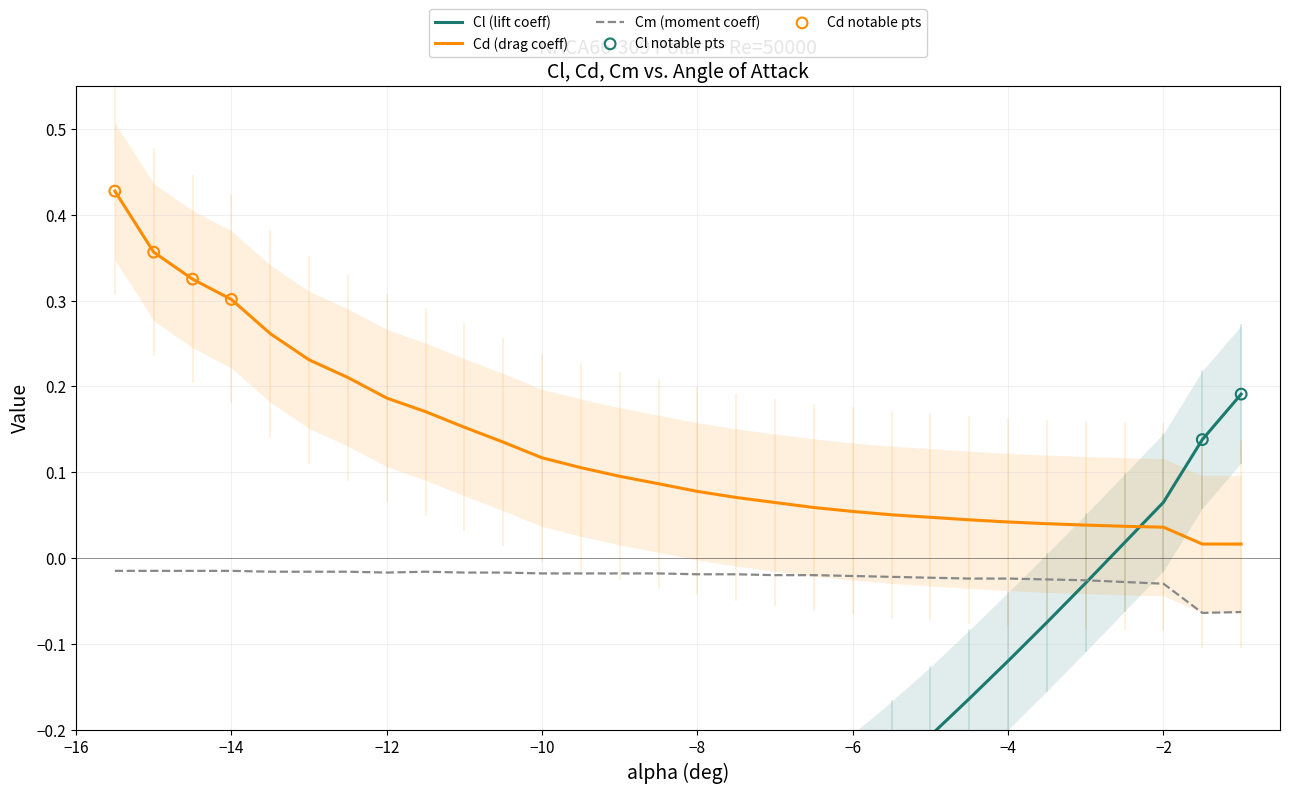

Which series contains the lowest Y value?

Cl